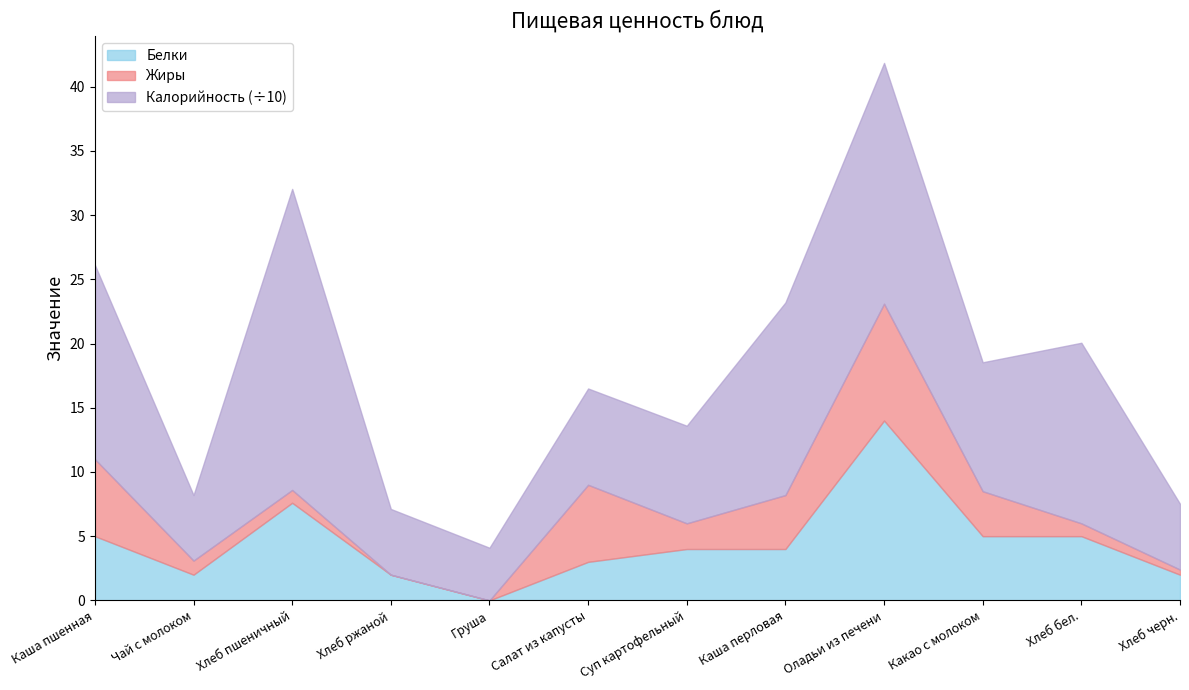

How many data points in Калорийность are above 100?

6